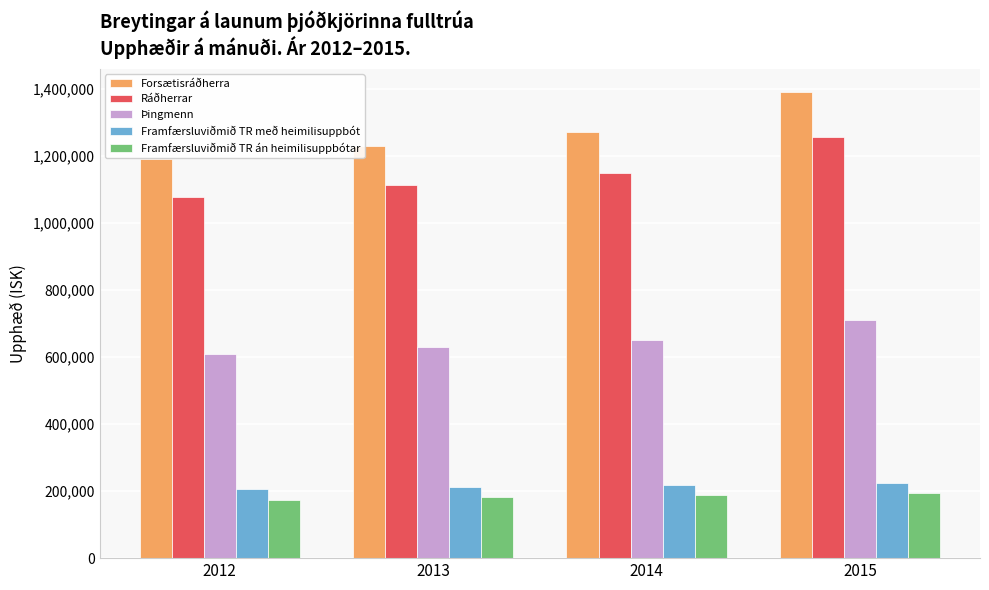

Are the bars horizontal?

No